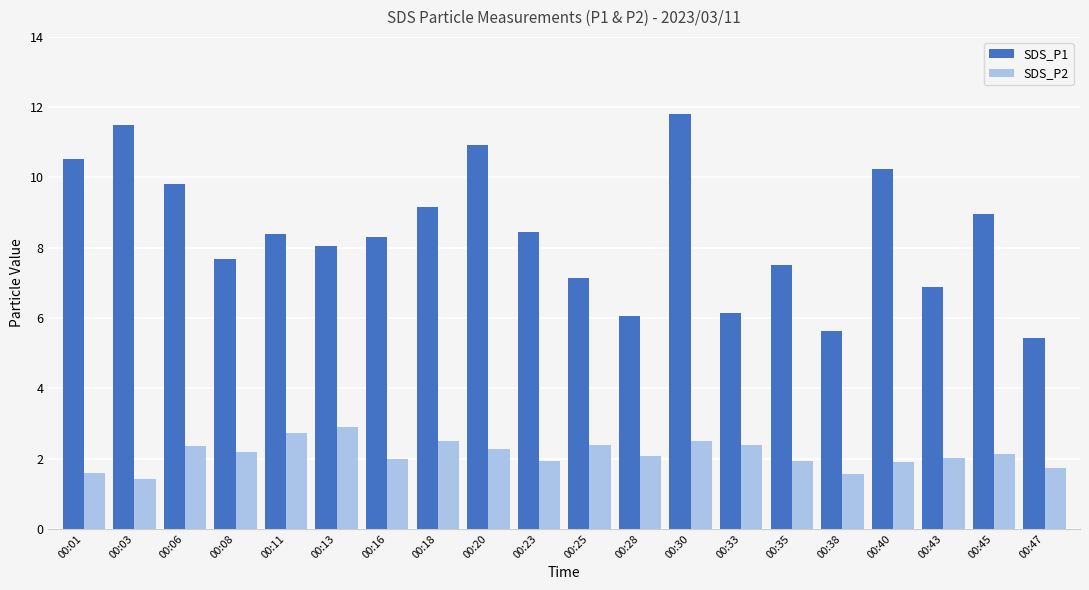

How many distinct data groups are displayed?

2